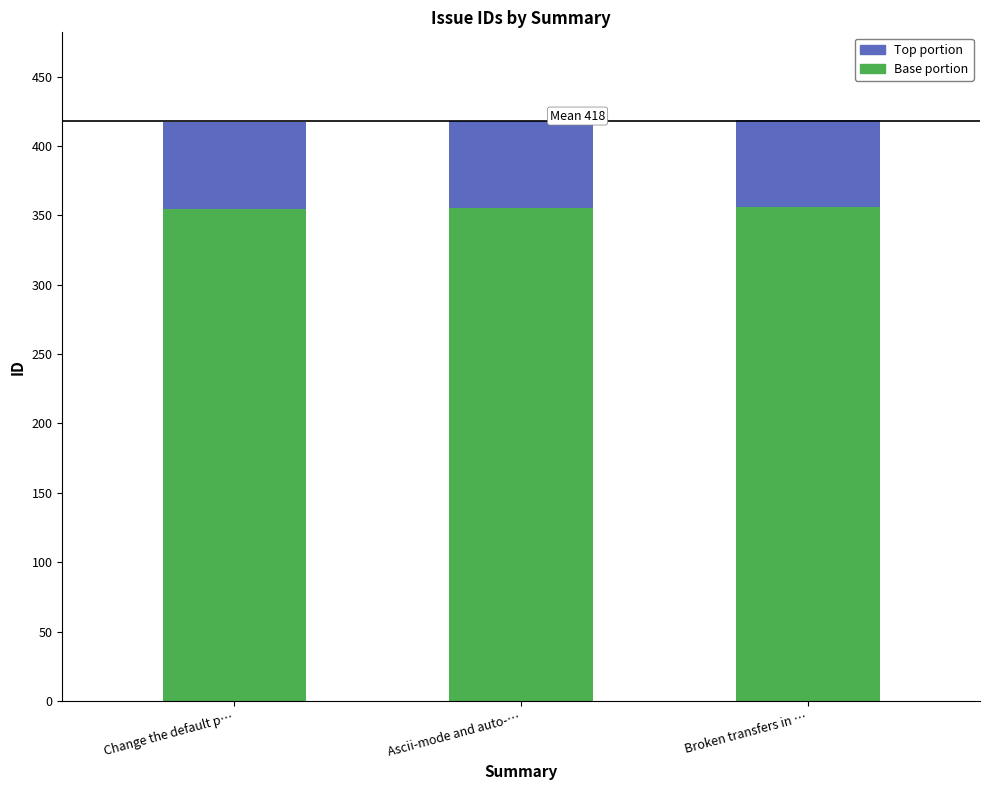

The Base portion series shows 234.3 at Change the default p…. True or false?

False